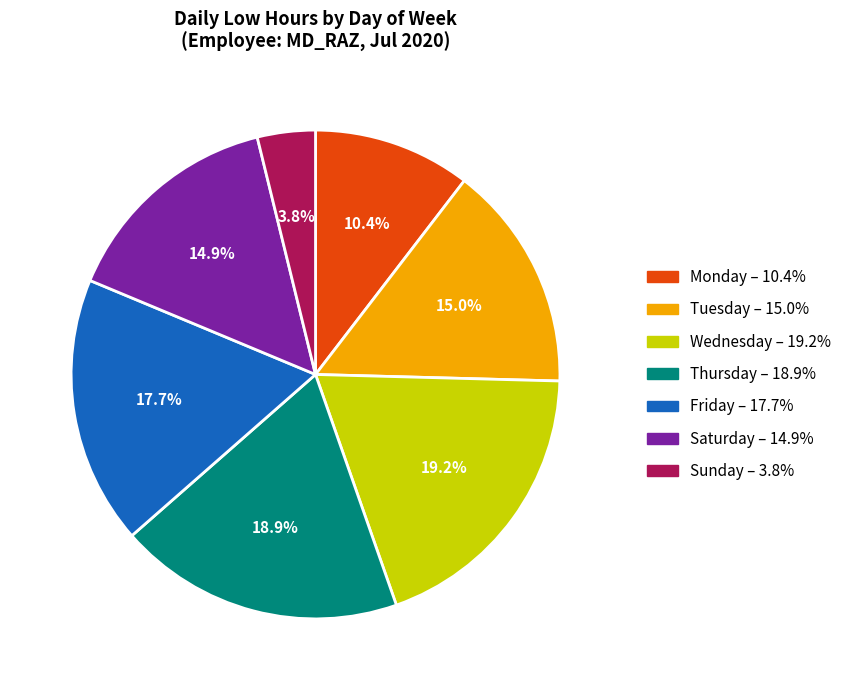

Does any single category account for the majority?

No